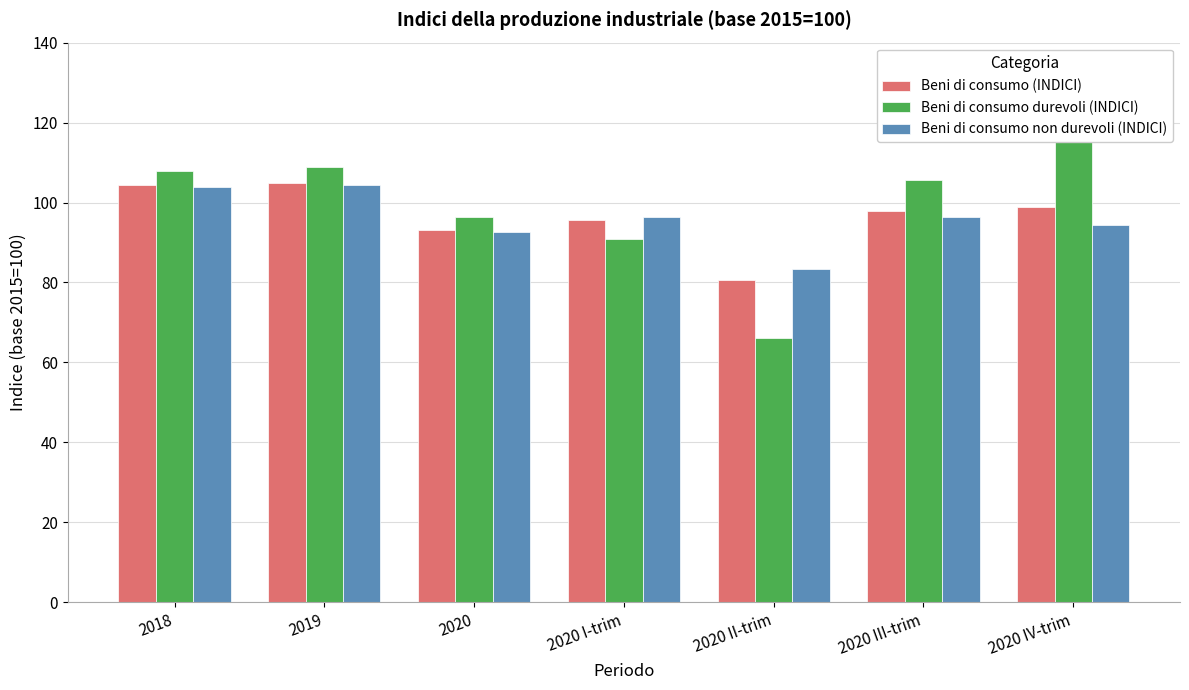

At which category does the chart reach its peak across all series?

2020 IV-trim